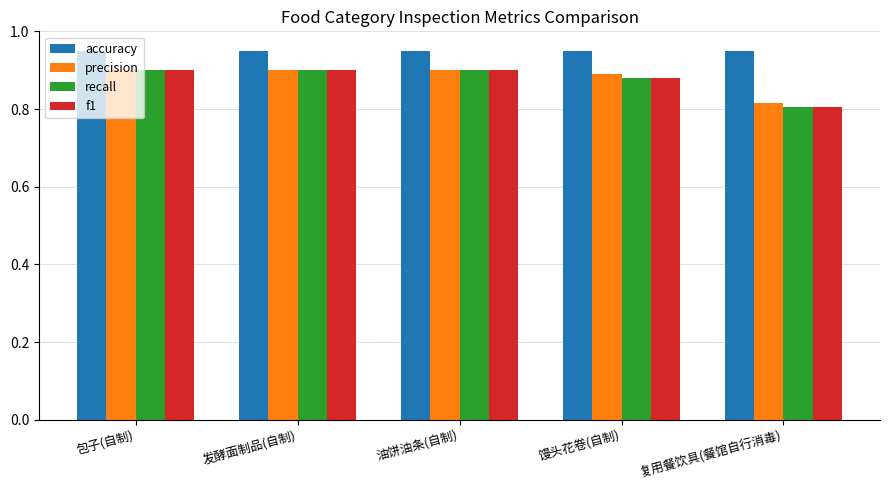

What is the sum of the accuracy values at 发酵面制品(自制) and 包子(自制)?

1.9